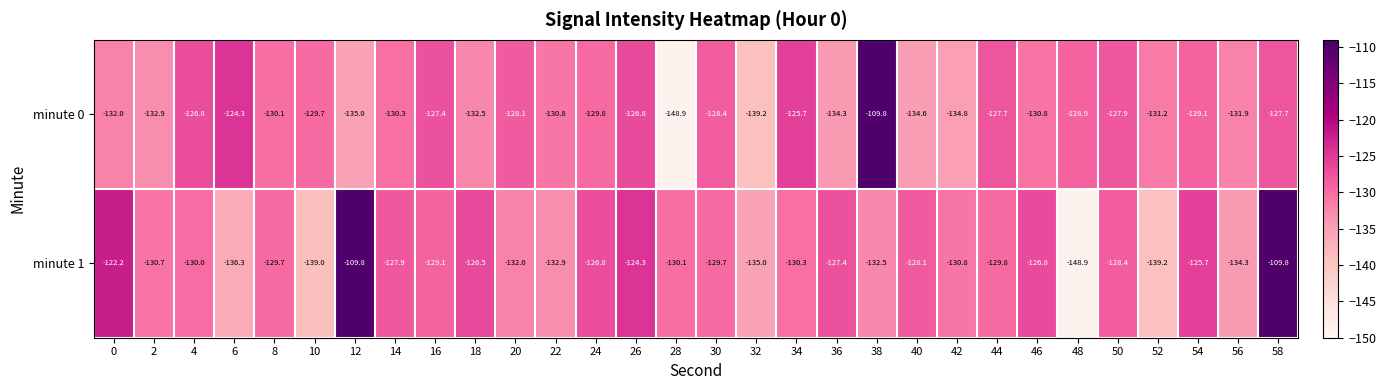

What is the average value of the minute 1 series?

-129.5